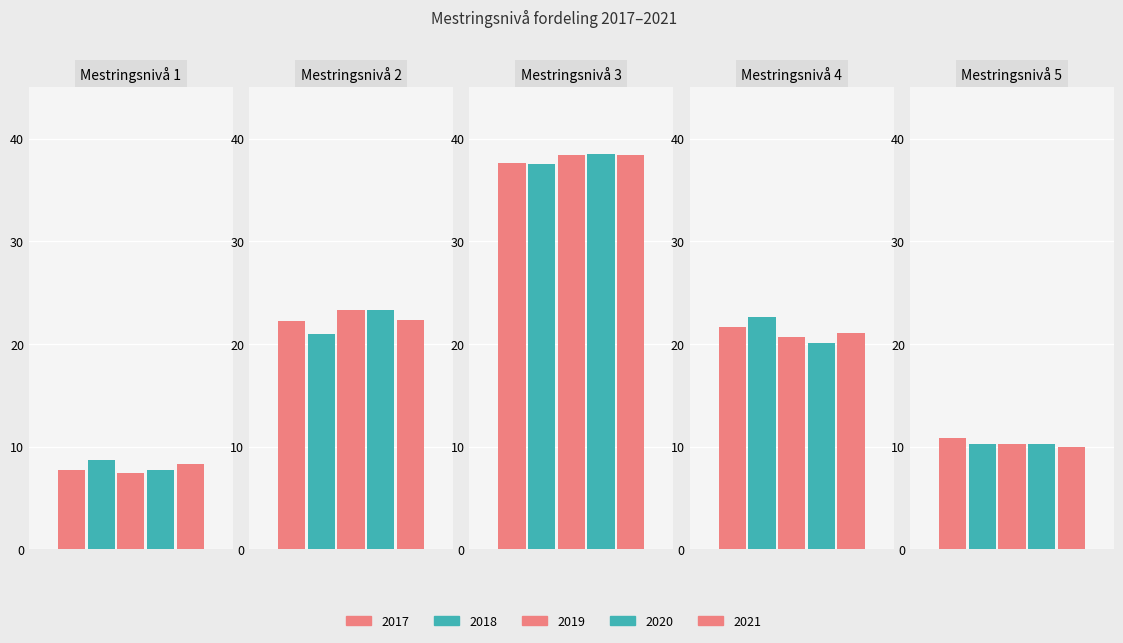

Read the 2018 value at Mestringsnivå 2.

21.0